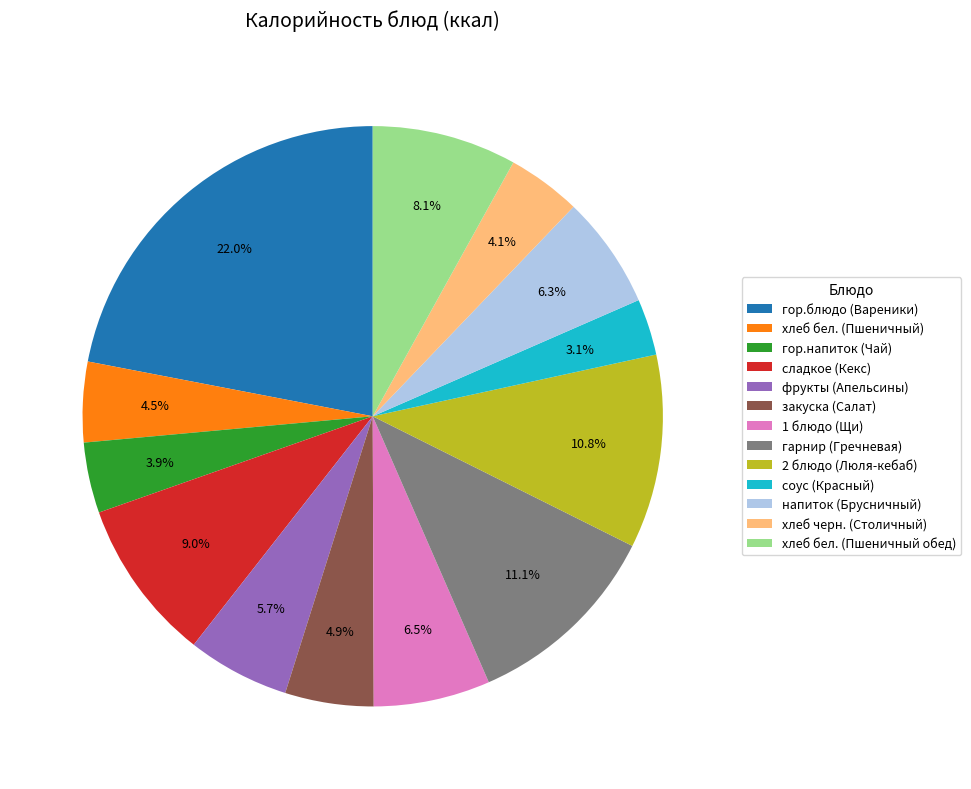

Count the number of slices in the pie.

13